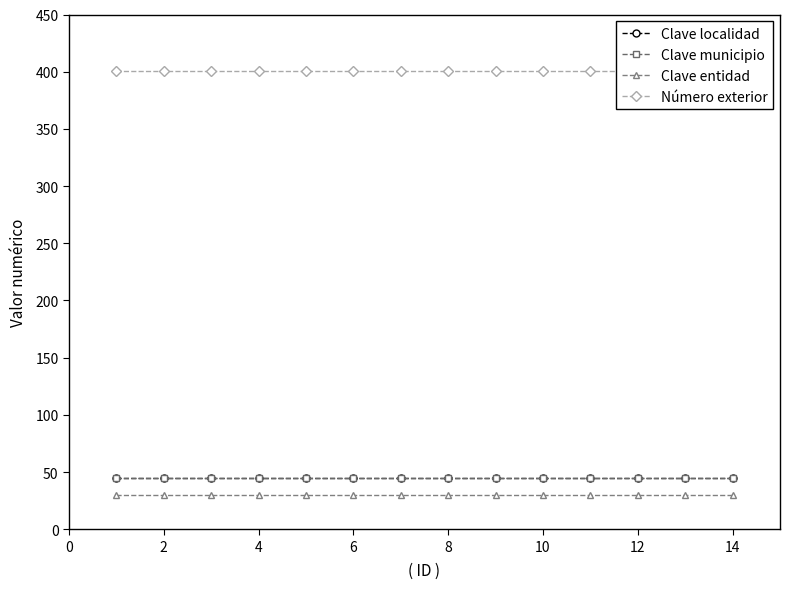

What is the lowest value of the Clave localidad series?

45